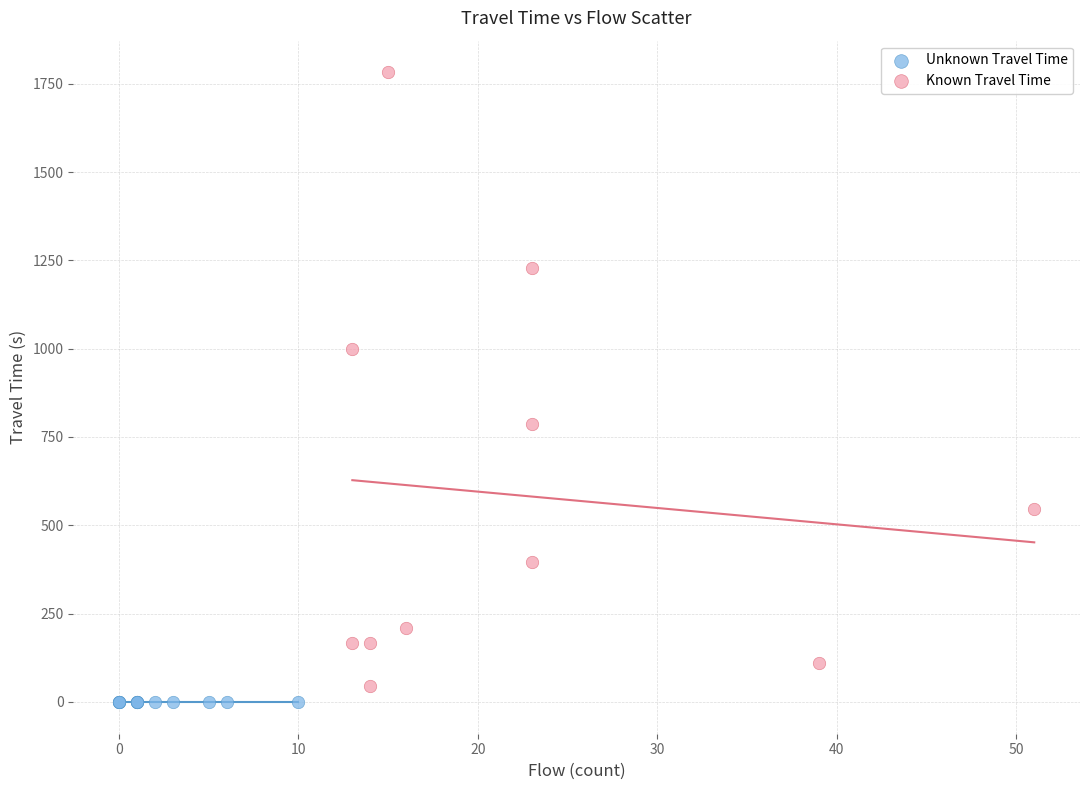

Which series reaches the maximum Y coordinate?

Known Travel Time